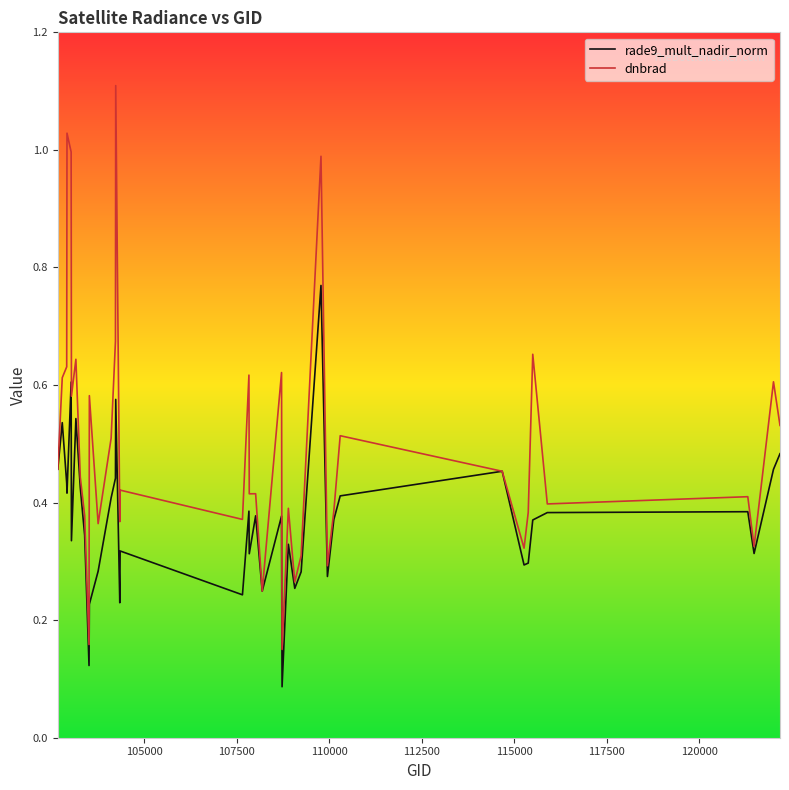

Which series has the widest spread of values?

dnbrad